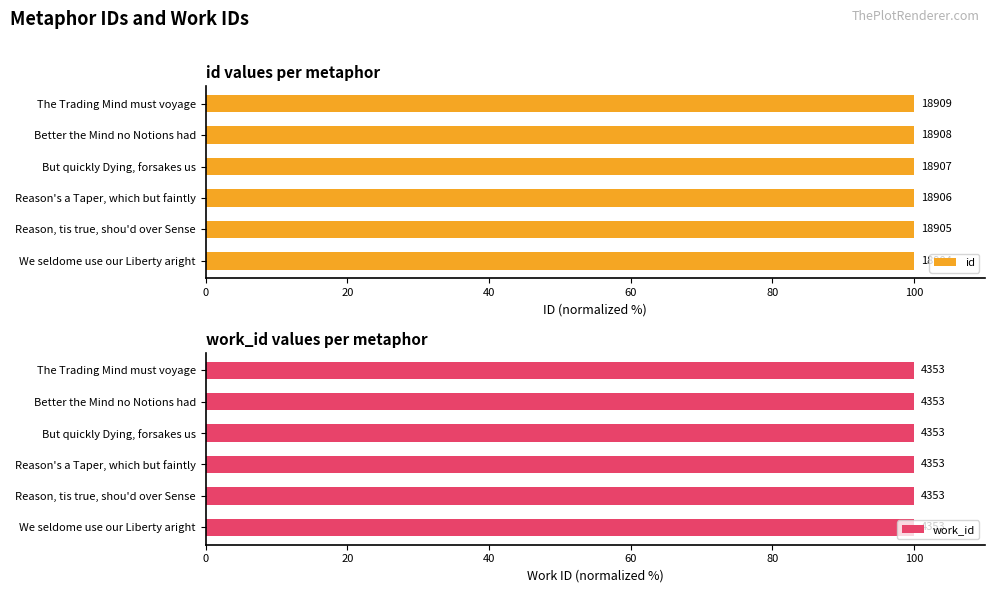

Rank the series by their average value, from lowest to highest.

work_id, id